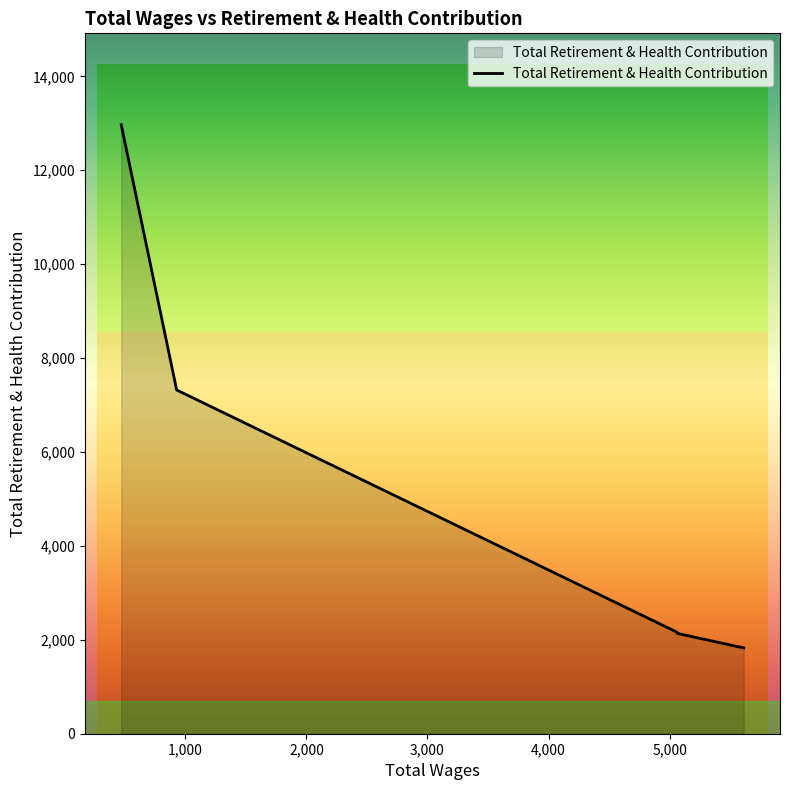

Does the chart have visible grid lines?

No